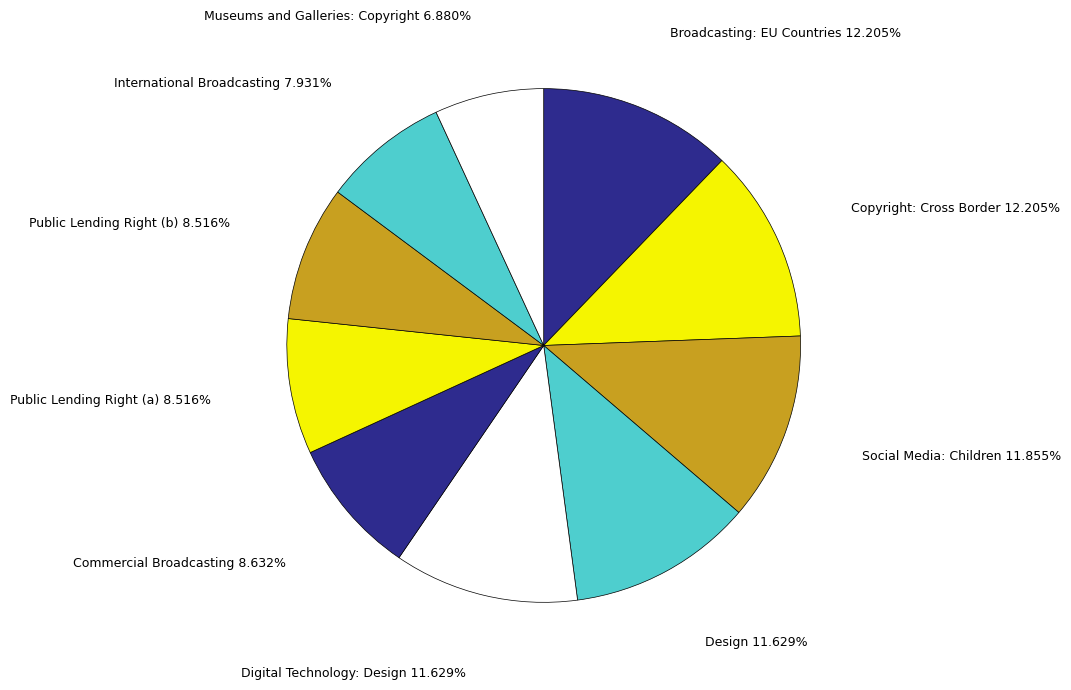

How many segments does this pie chart have?

10